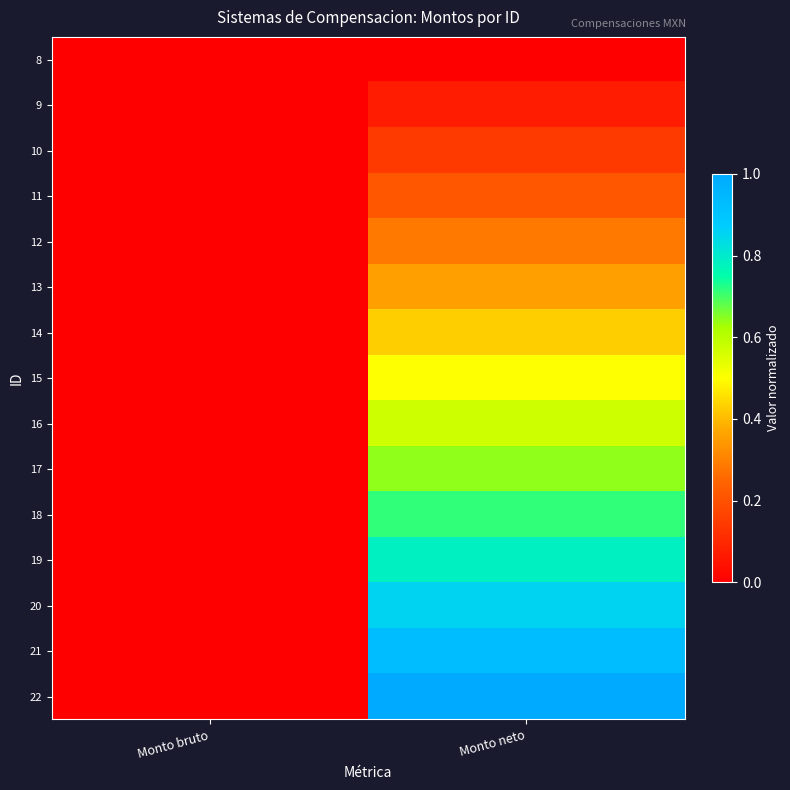

Reading left to right, transcribe all the data shown in this chart.

8: Monto bruto=0.0	Monto neto=0.0
9: Monto bruto=0.0	Monto neto=0.1
10: Monto bruto=0.0	Monto neto=0.1
11: Monto bruto=0.0	Monto neto=0.2
12: Monto bruto=0.0	Monto neto=0.3
13: Monto bruto=0.0	Monto neto=0.4
14: Monto bruto=0.0	Monto neto=0.4
15: Monto bruto=0.0	Monto neto=0.5
16: Monto bruto=0.0	Monto neto=0.6
17: Monto bruto=0.0	Monto neto=0.6
18: Monto bruto=0.0	Monto neto=0.7
19: Monto bruto=0.0	Monto neto=0.8
20: Monto bruto=0.0	Monto neto=0.9
21: Monto bruto=0.0	Monto neto=0.9
22: Monto bruto=0.0	Monto neto=1.0